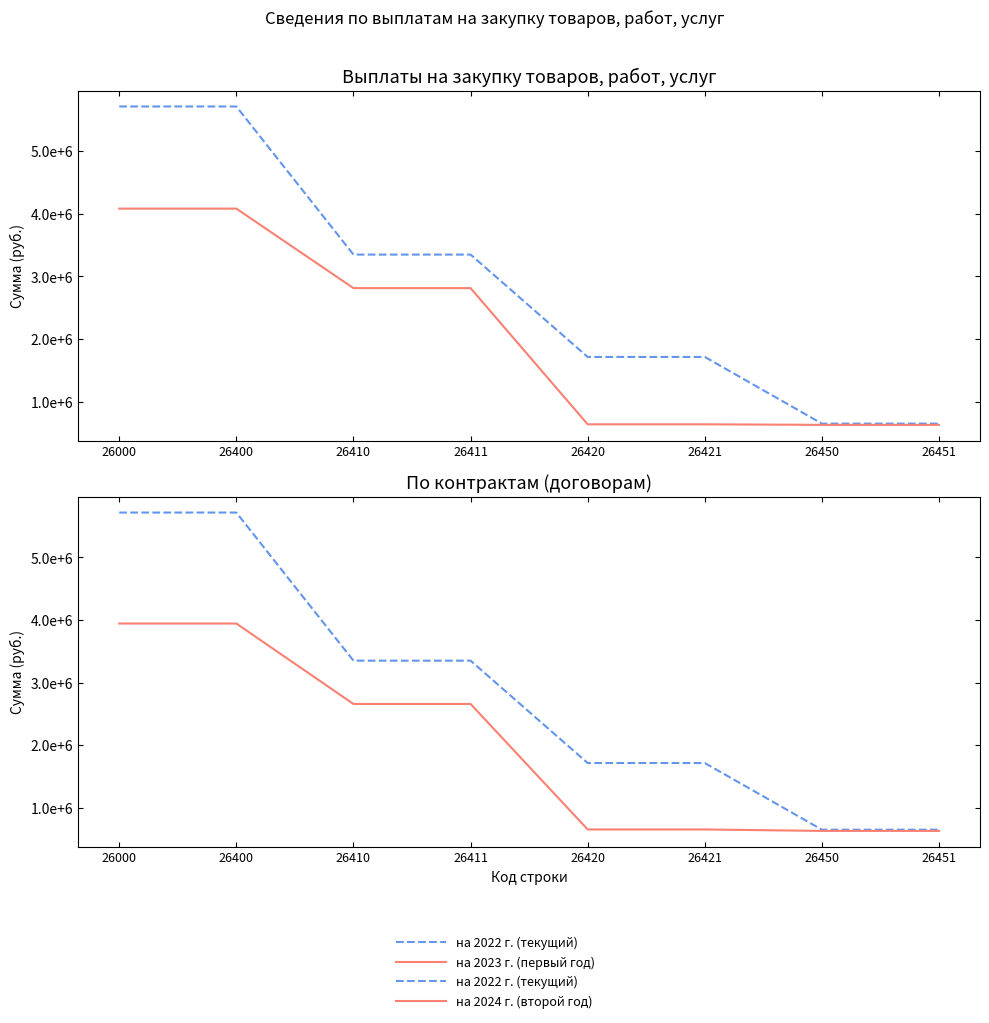

True or false: на 2023 г. (первый год) has a value of 630604.2 at 26450.

True